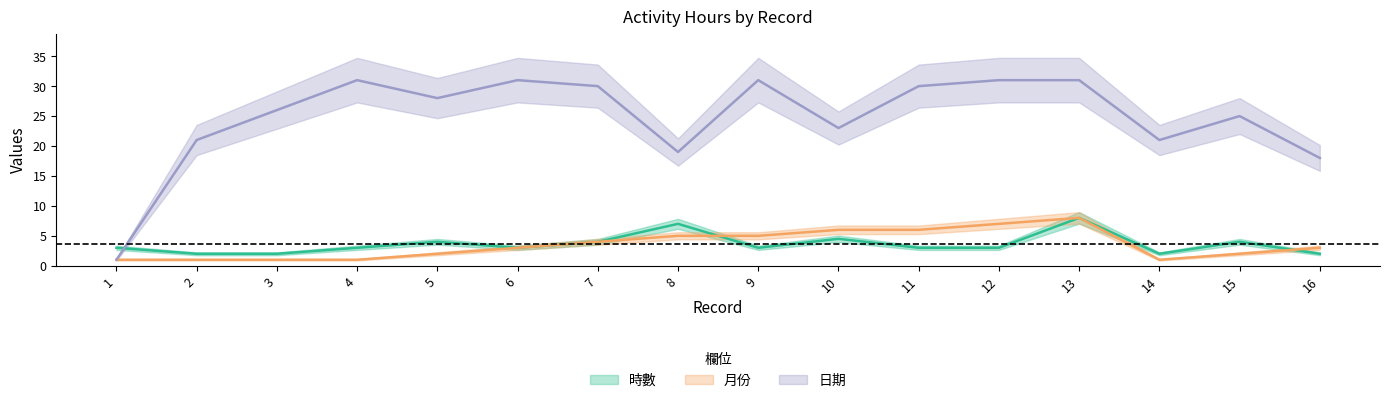

What is the difference between the second highest and minimum values in the 日期 series?

30.0